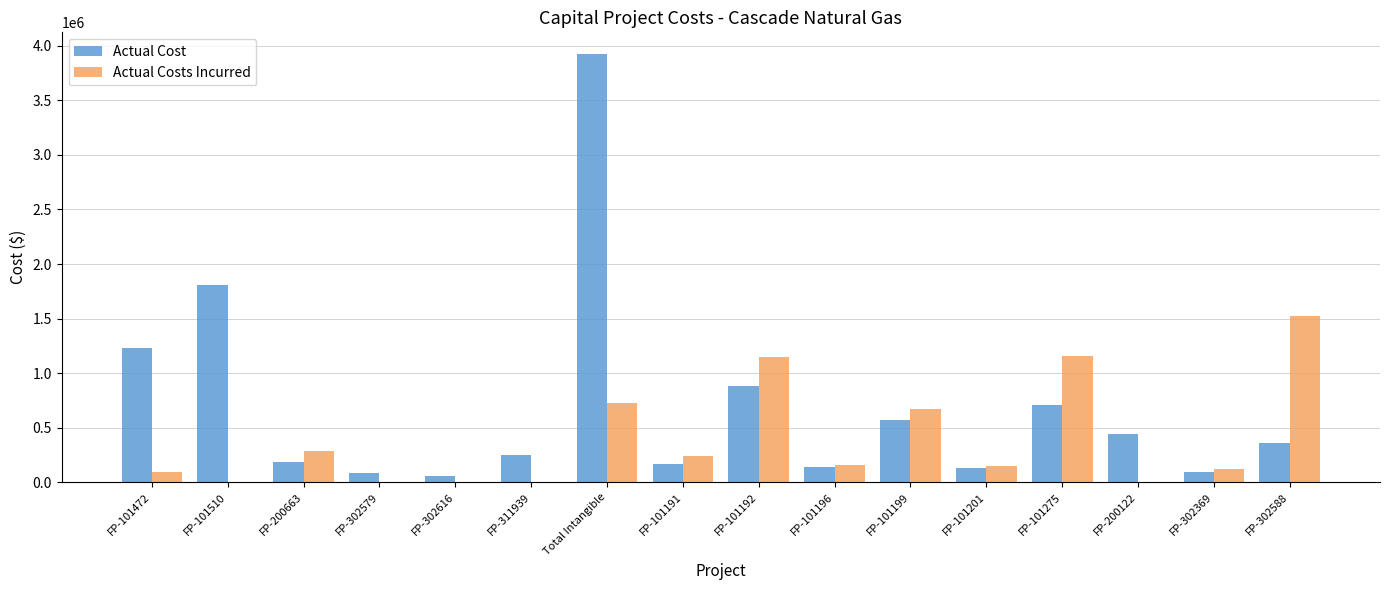

The Actual Cost series shows 710319.2 at FP-101275. True or false?

True